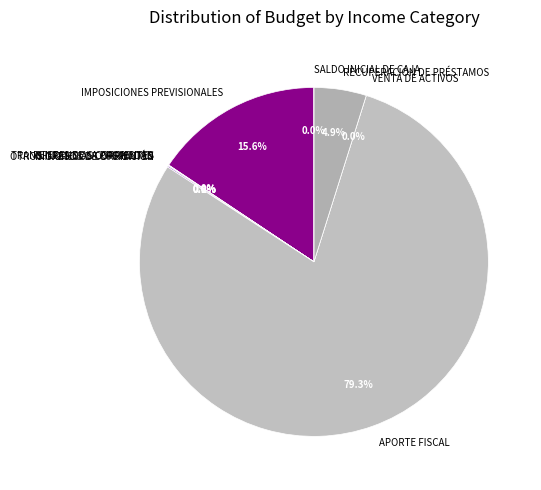

Combined, what portion of the pie is RENTAS DE LA PROPIEDAD and INGRESOS DE OPERACIÓN?

0.1%